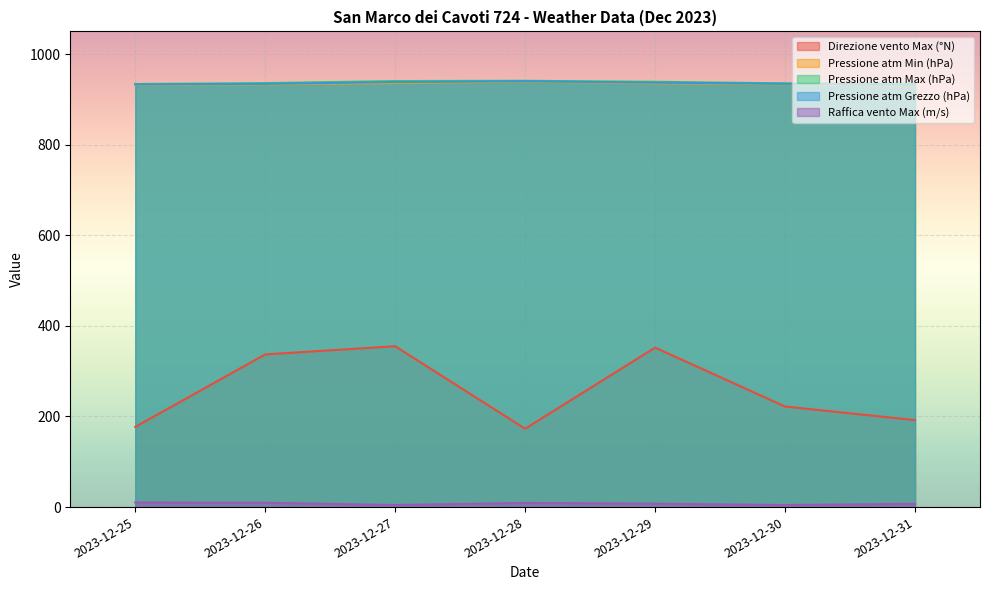

Is the value of Direzione vento Max (°N) at 2023-12-25 greater than the value of Raffica vento Max (m/s) at 2023-12-26?

Yes